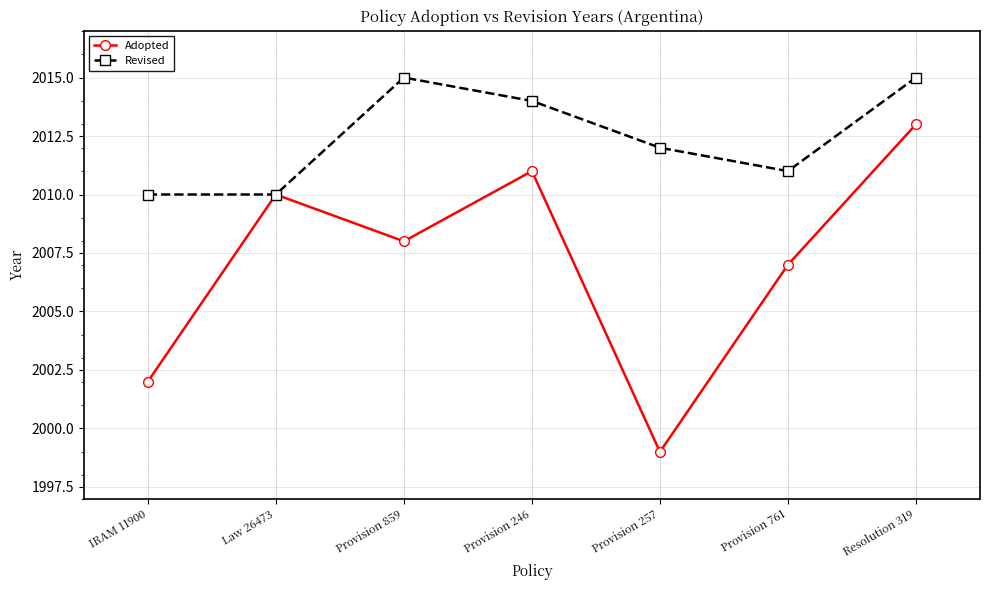

What is the smallest value displayed?

1999